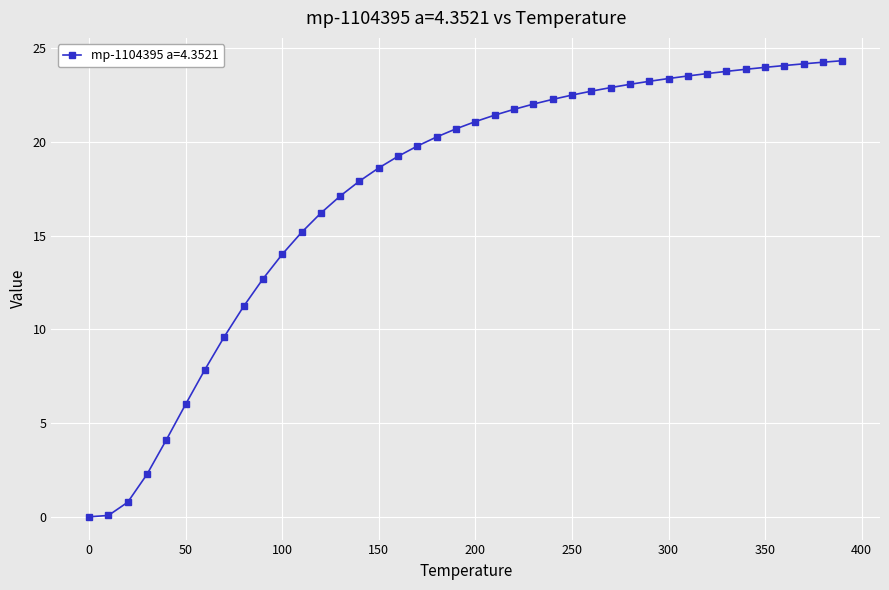

What is the value of the 26th point from the left?

22.5